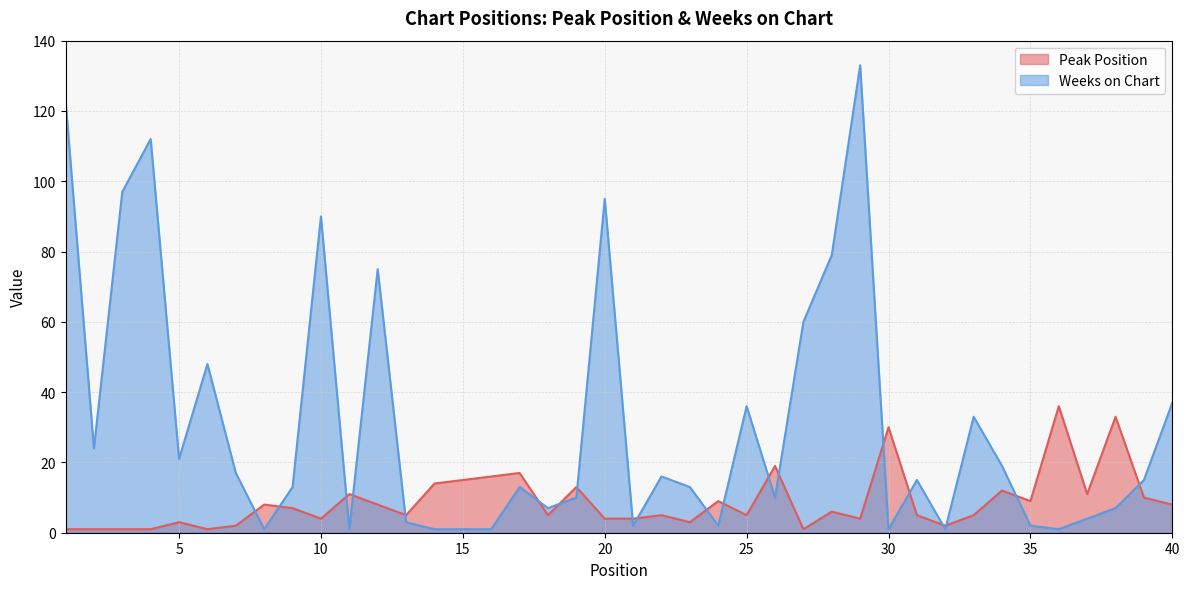

List the series in order of their overall mean, lowest first.

Peak Position, Weeks on Chart